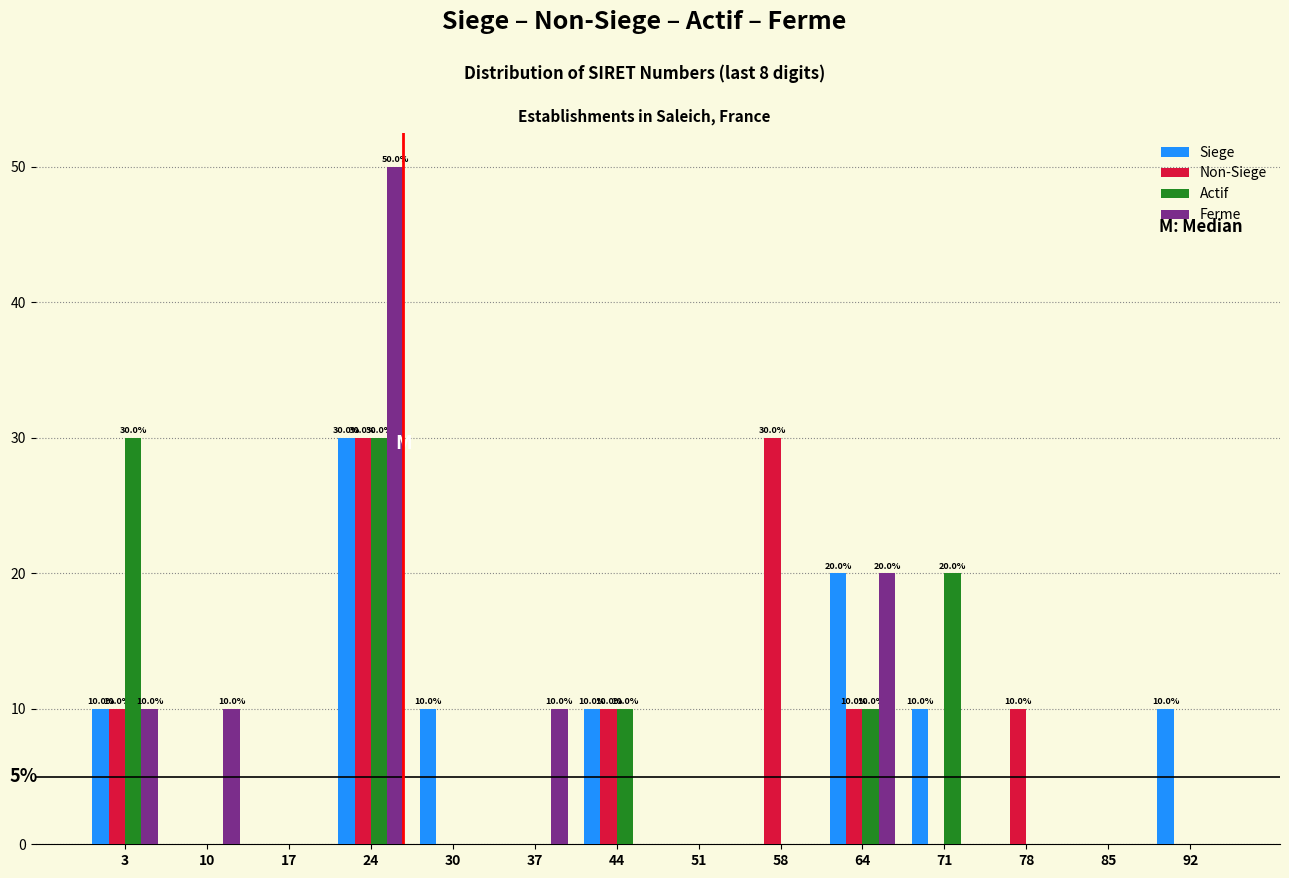

At which category does the chart reach its peak across all series?

24